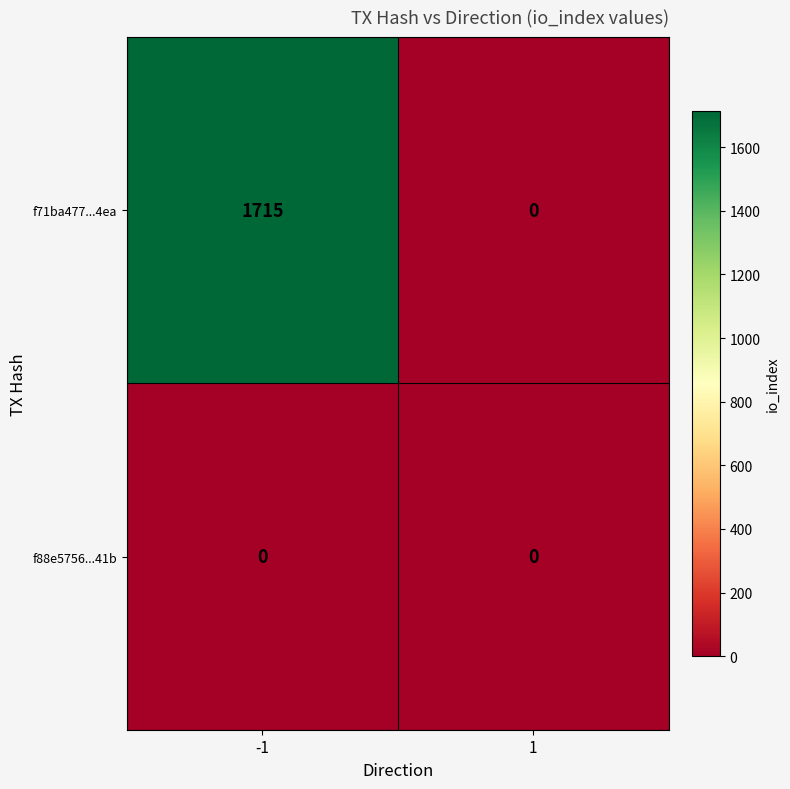

Which series has the largest total across all categories?

f71ba477...4ea